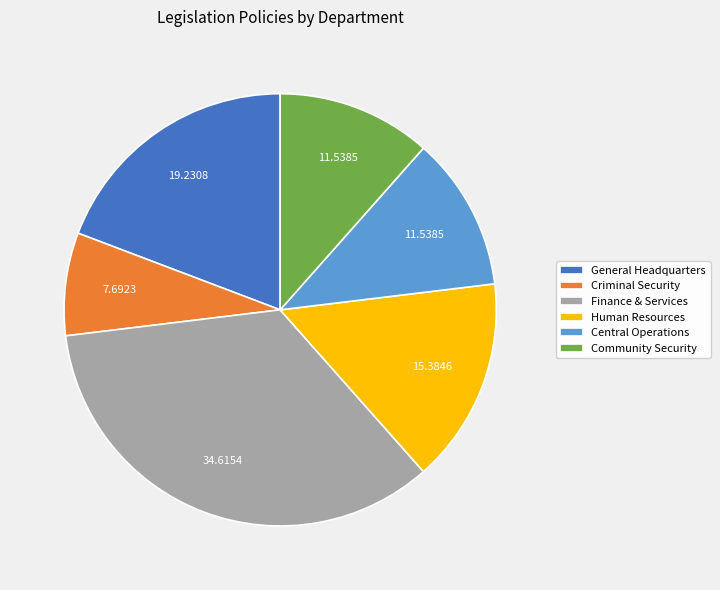

Is Central Operations the majority of the pie?

No